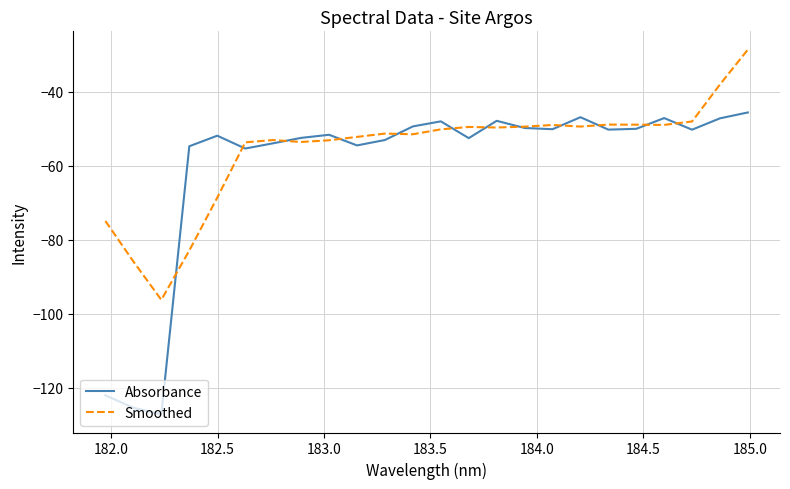

What is the lowest value of the Absorbance series?

-127.2